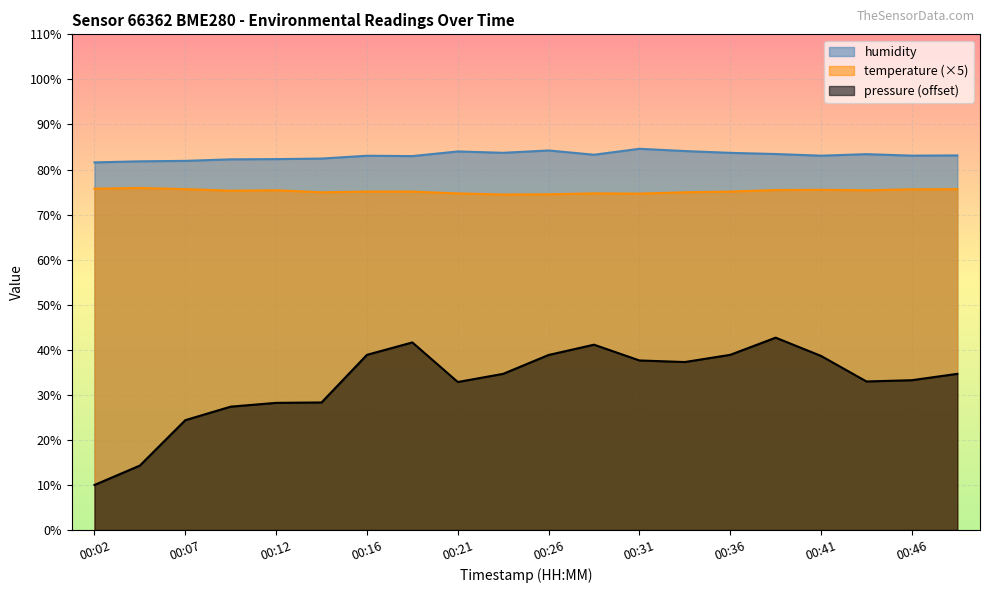

What is the highest value of the temperature series?

75.9